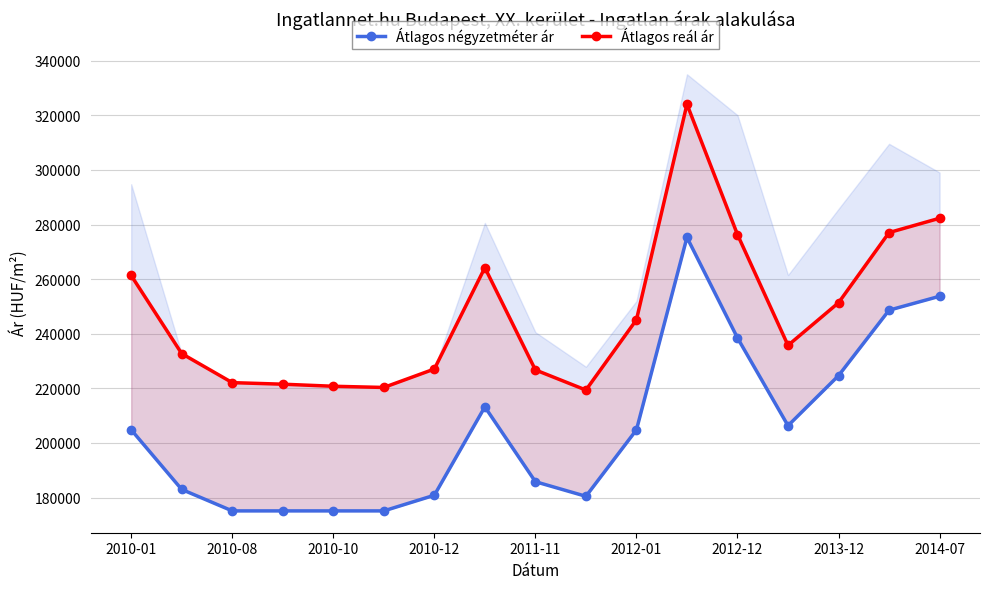

Which series changed the most between 10 and 13?

Átlagos reál ár